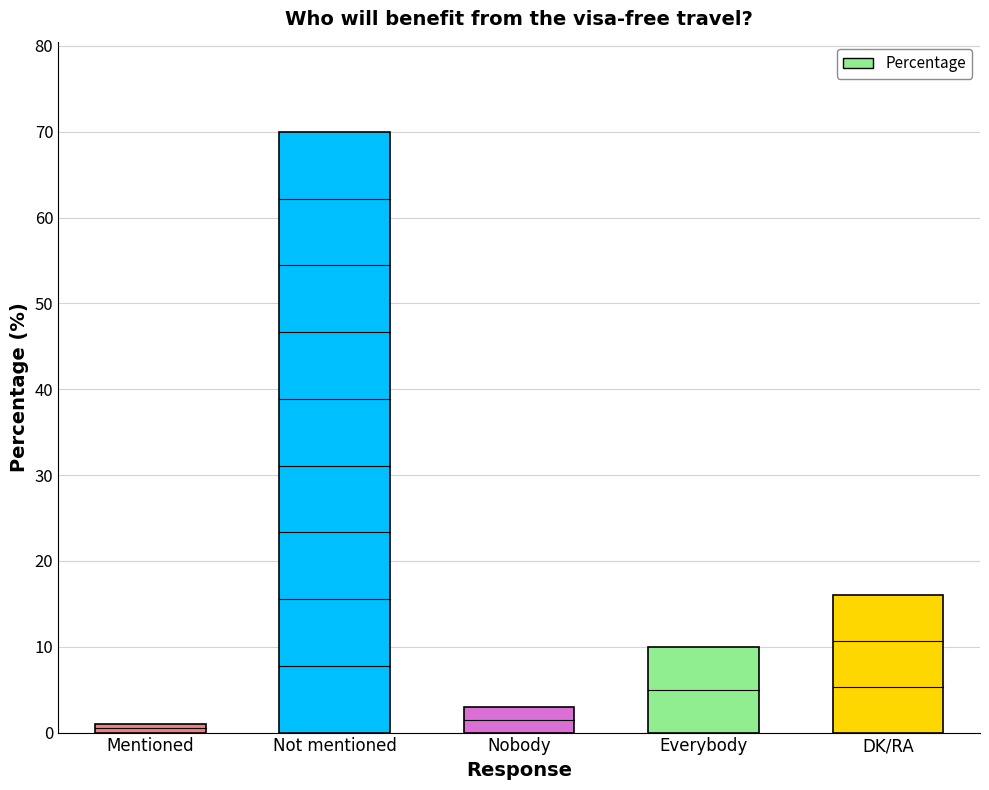

The value at Not mentioned is 19. True or false?

False